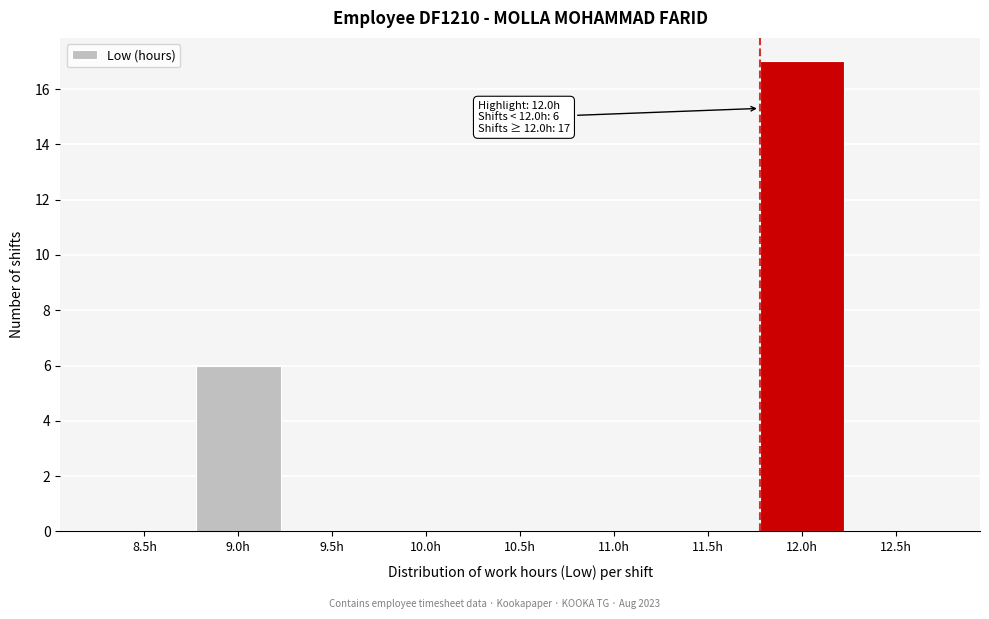

Reading right to left, what are all the values shown in this chart?

12.5h=0	12.0h=17	11.5h=0	11.0h=0	10.5h=0	10.0h=0	9.5h=0	9.0h=6	8.5h=0